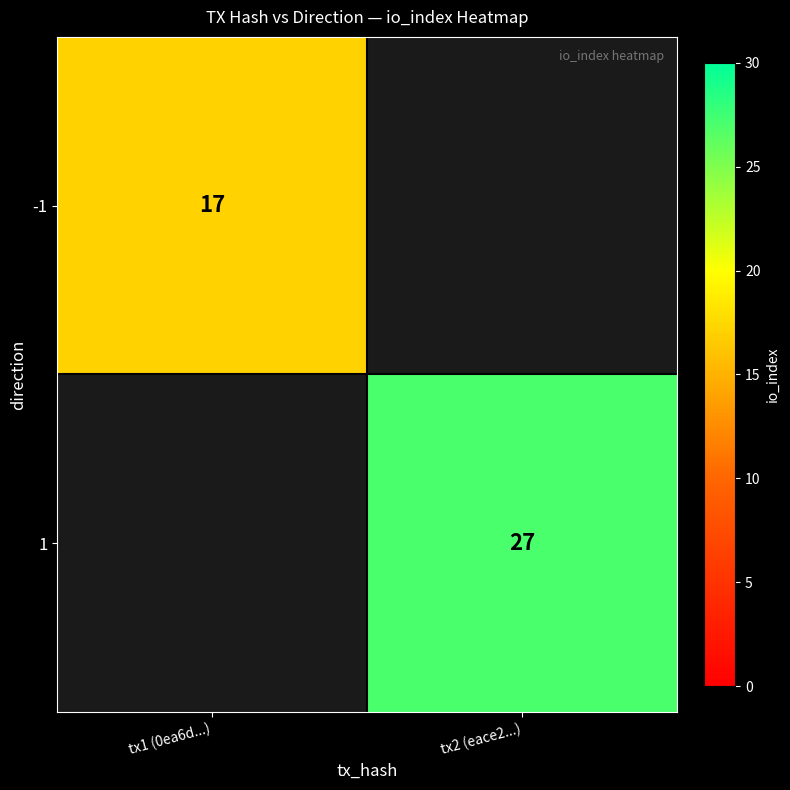

The value of -1 at tx1 (0ea6d...) is 17. True or false?

True